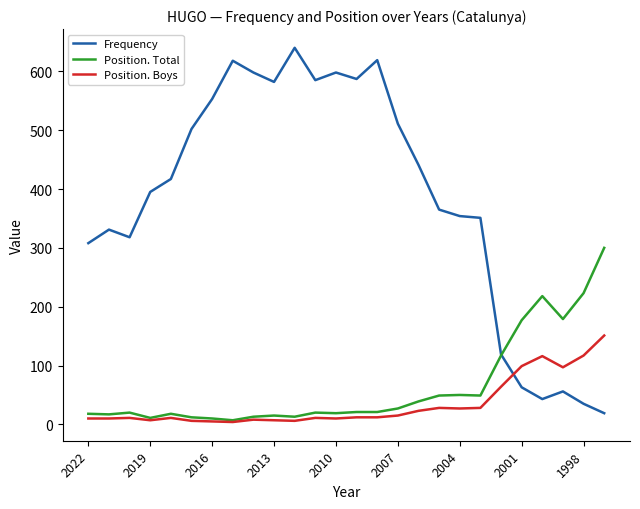

How many times do Frequency and Position. Boys cross each other?

1